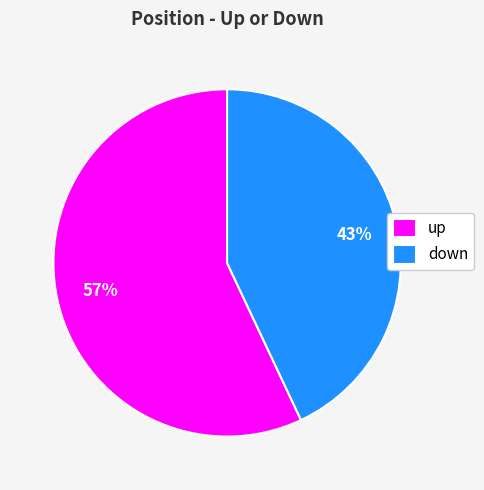

Combined, do down and up account for over 50%?

Yes